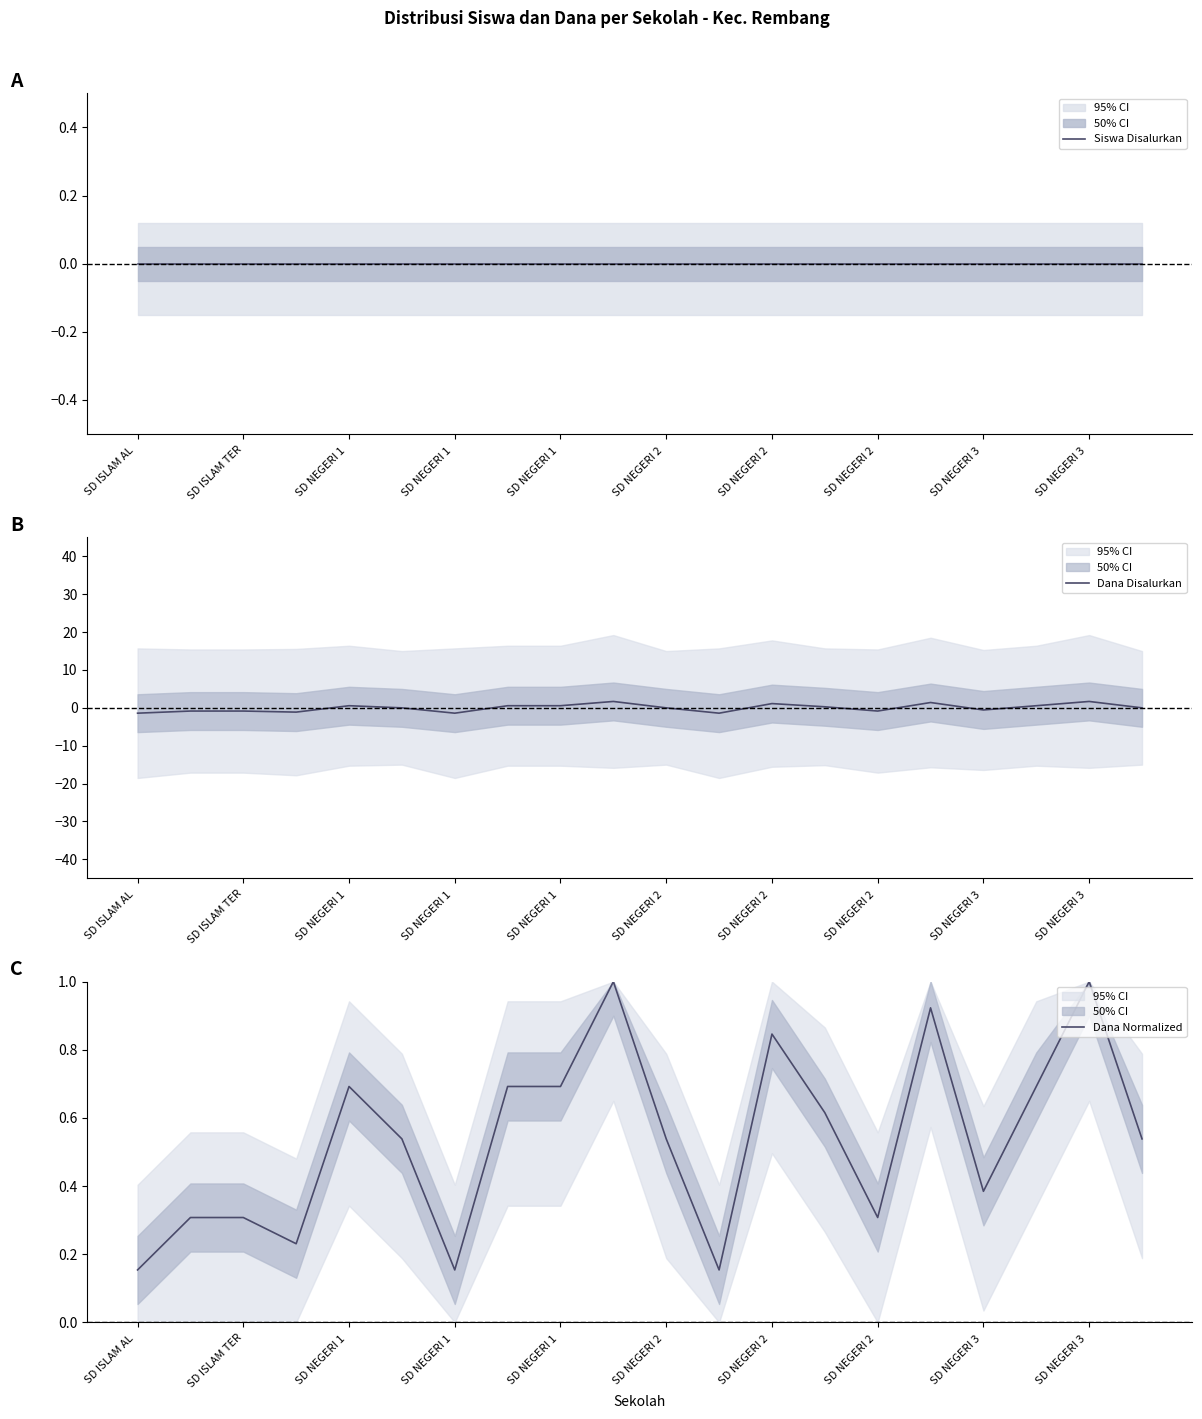

The value of Dana Disalurkan at SD NEGERI 1 is -2.0. True or false?

False